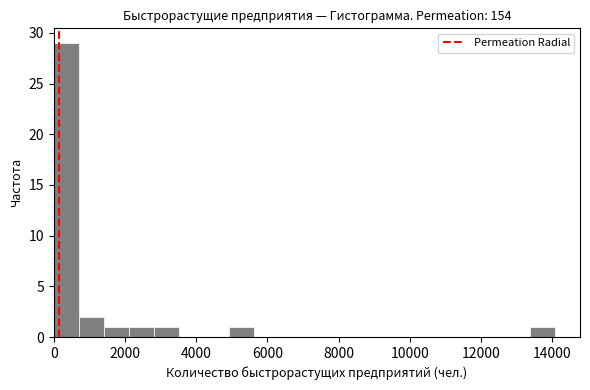

Read against the x-axis, roughly where is the centre of the tallest bar?

400